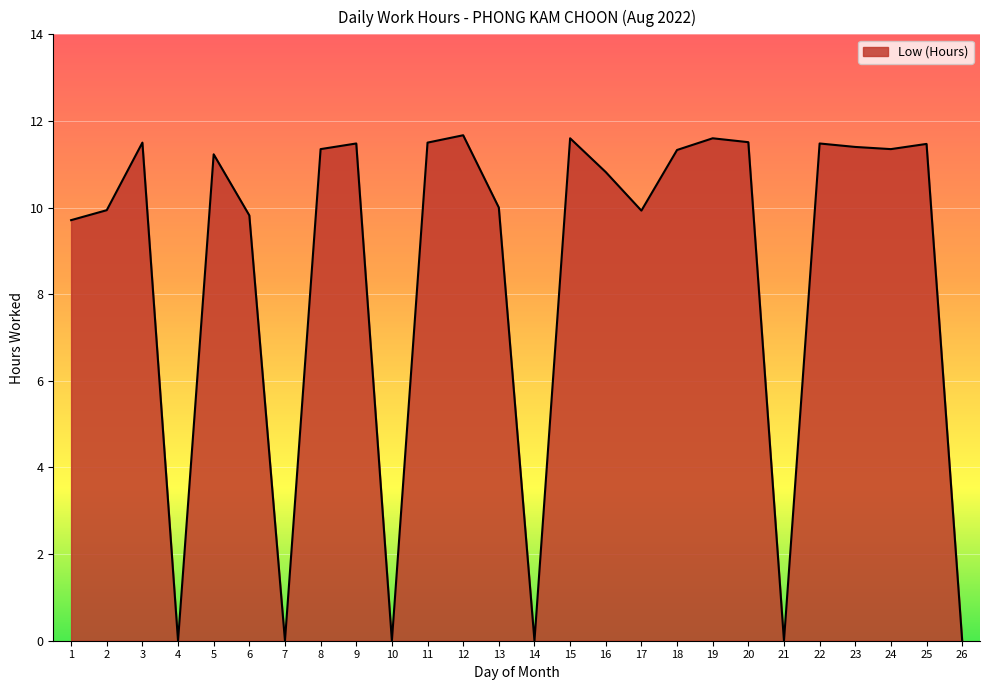

At which label does the data first exceed 11?

3